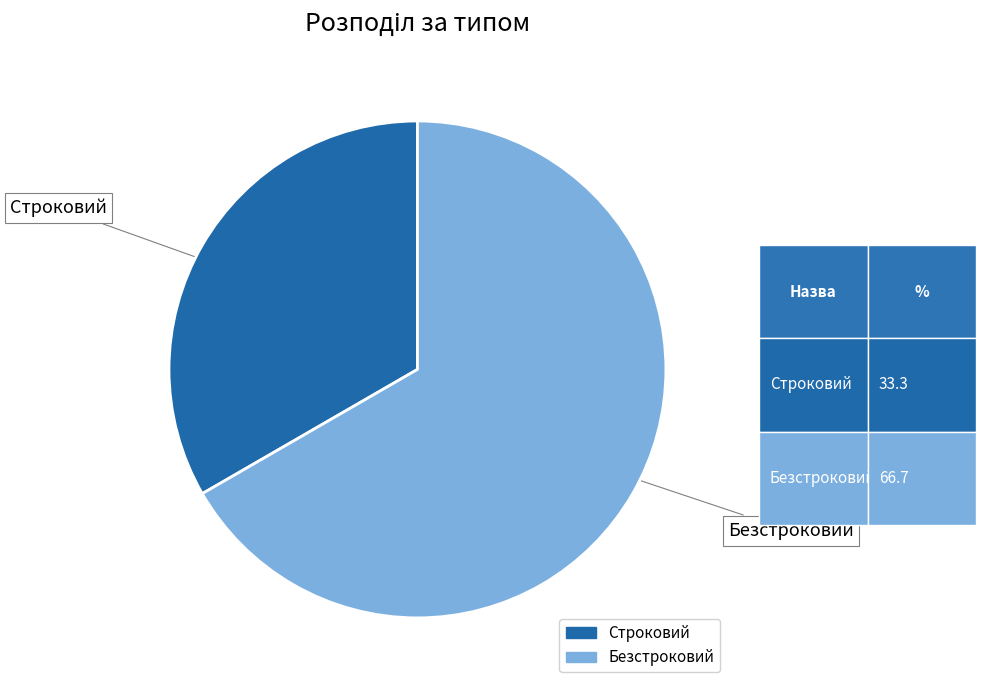

The Безстроковий slice represents 57% of the pie. True or false?

False